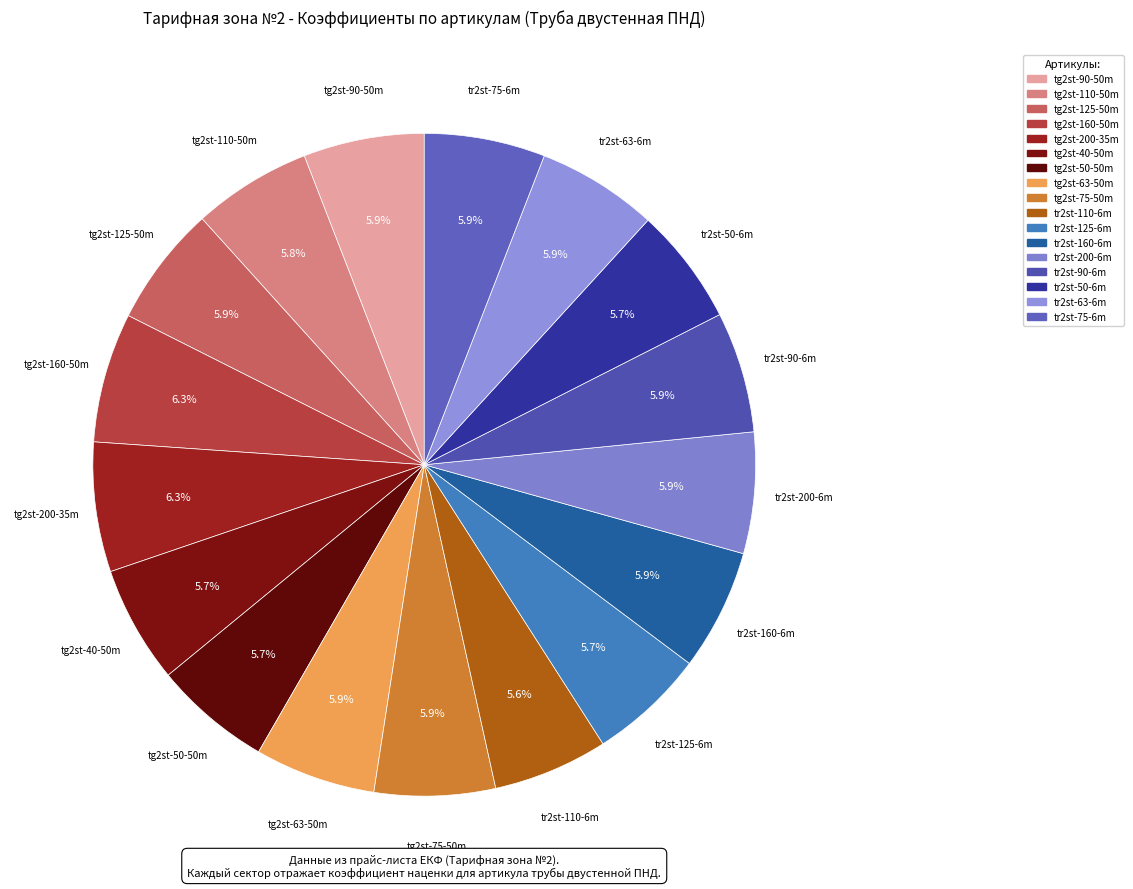

What percentage do tr2st-75-6m and tr2st-50-6m together represent?

11.6%